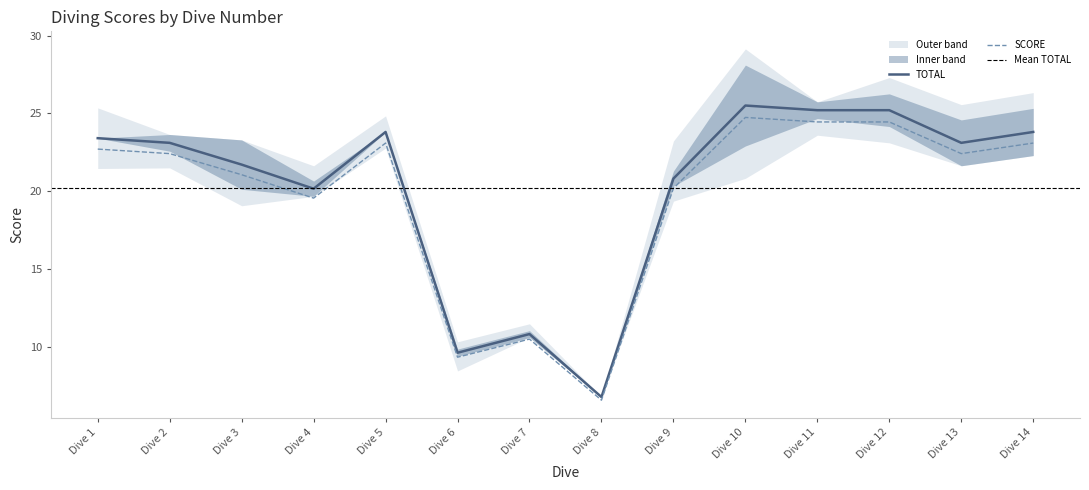

Is the value of TOTAL at Dive 2 greater than the value of SCORE at Dive 11?

No